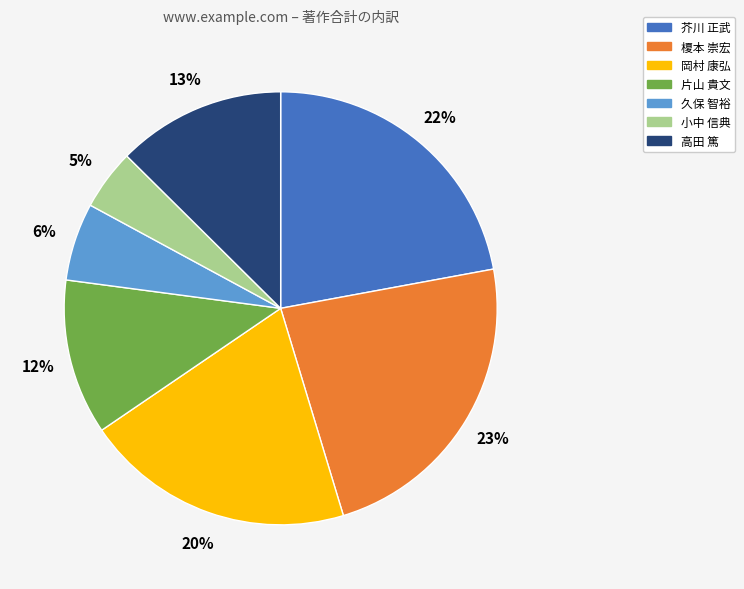

True or false: 小中 信典 accounts for 5% of the total.

True